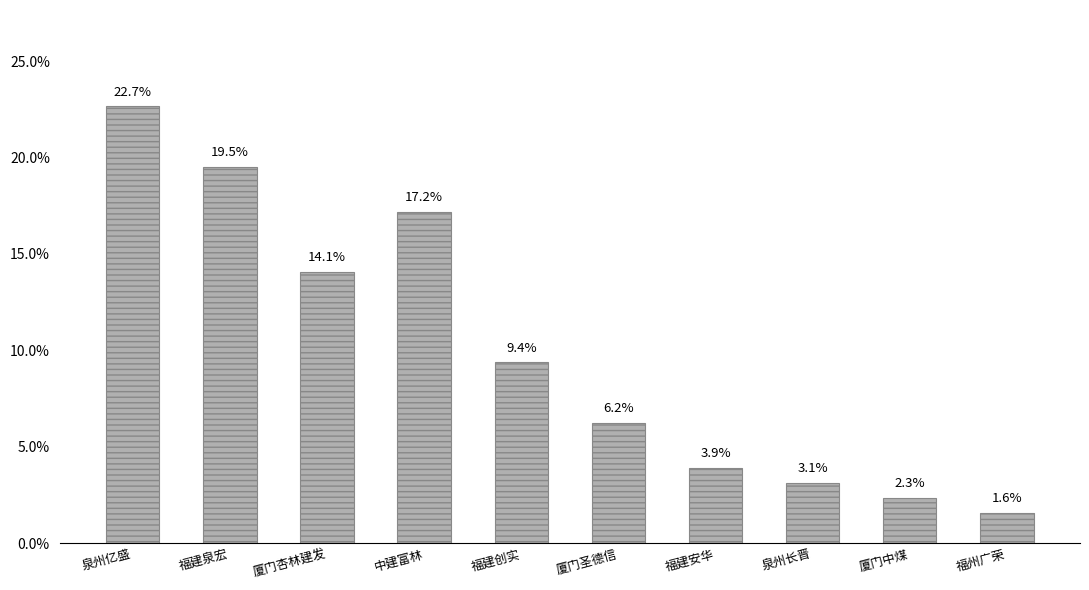

Between 厦门中煤 and 泉州长晋, which is larger?

泉州长晋